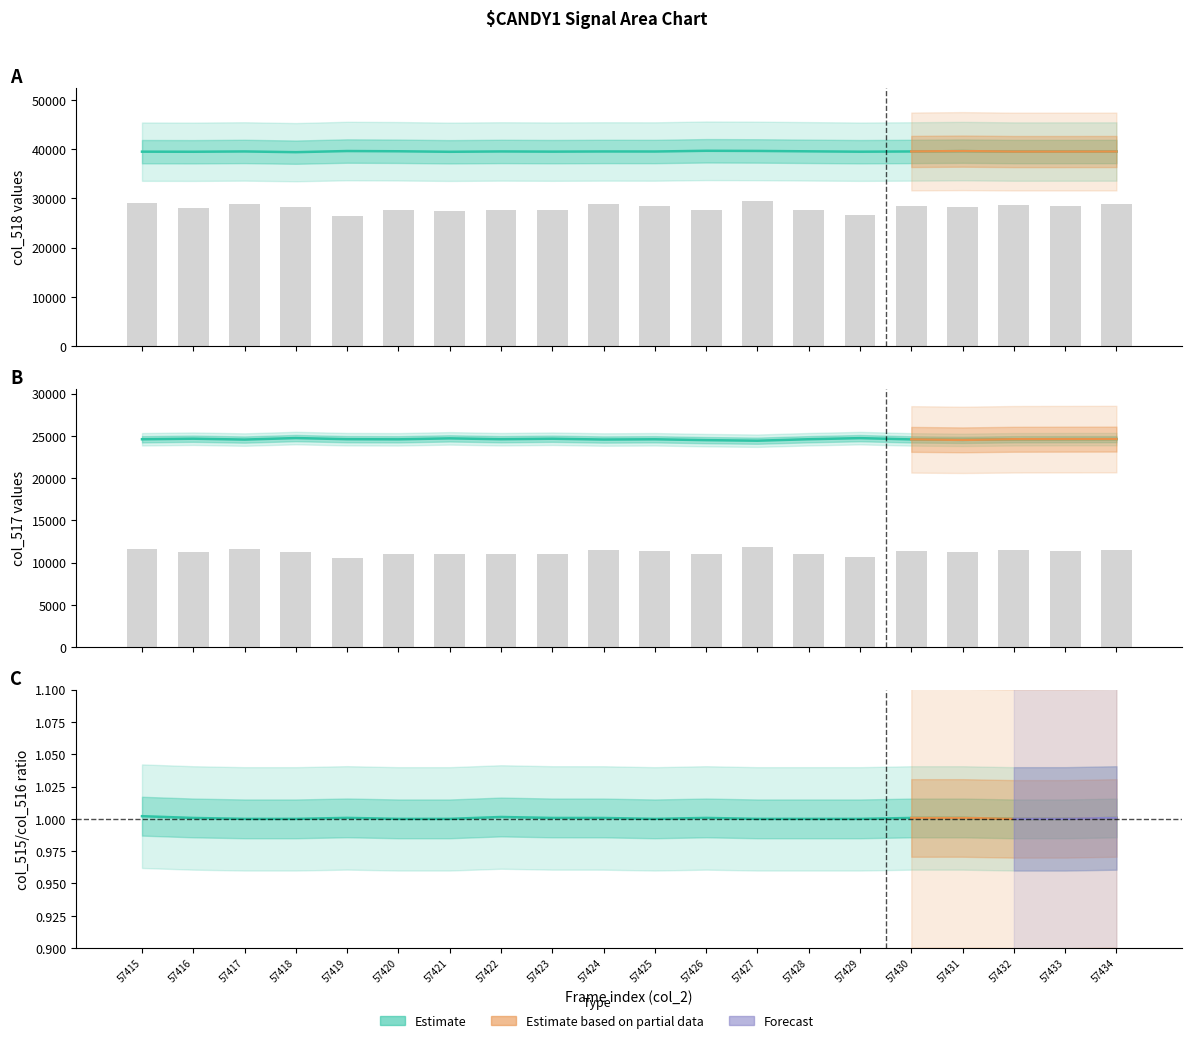

Which label corresponds to the largest value in the chart?

57426